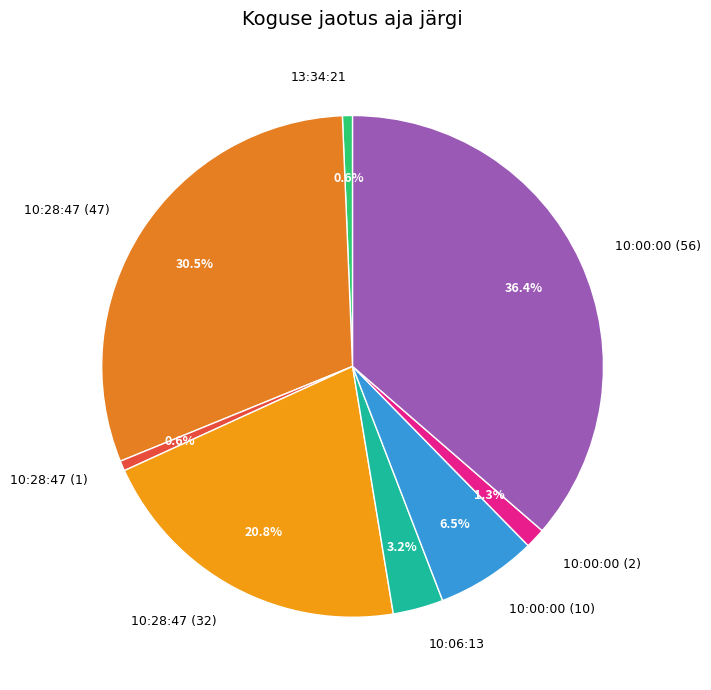

To the nearest percent, what is the combined percentage of 10:00:00 (56) and 10:00:00 (10)?

43%